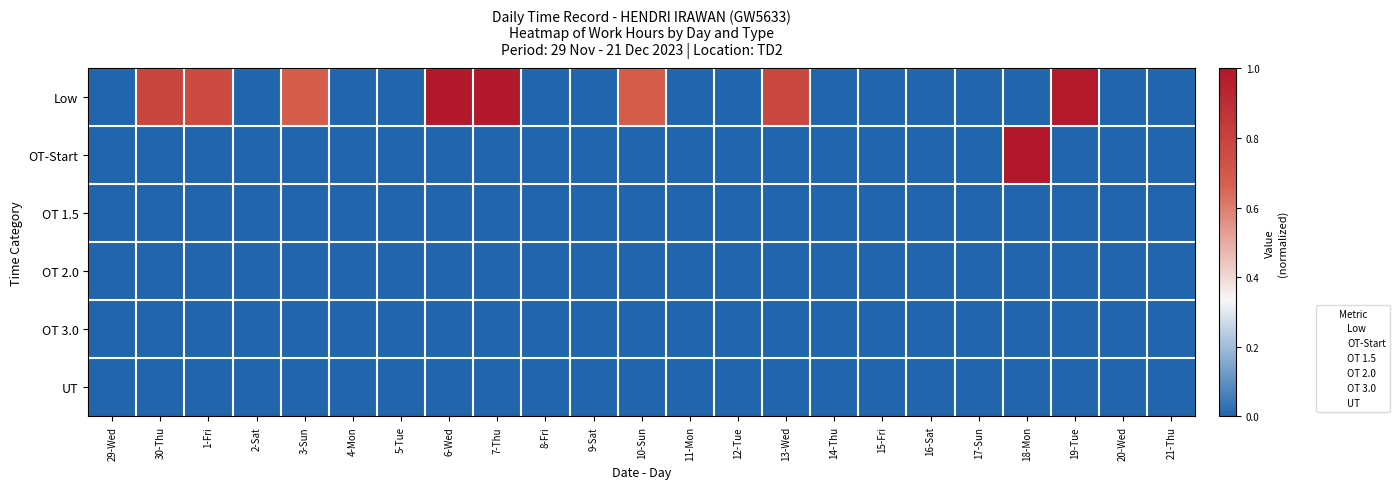

What is the spread (max minus min) of values at 6-Wed?

1.0